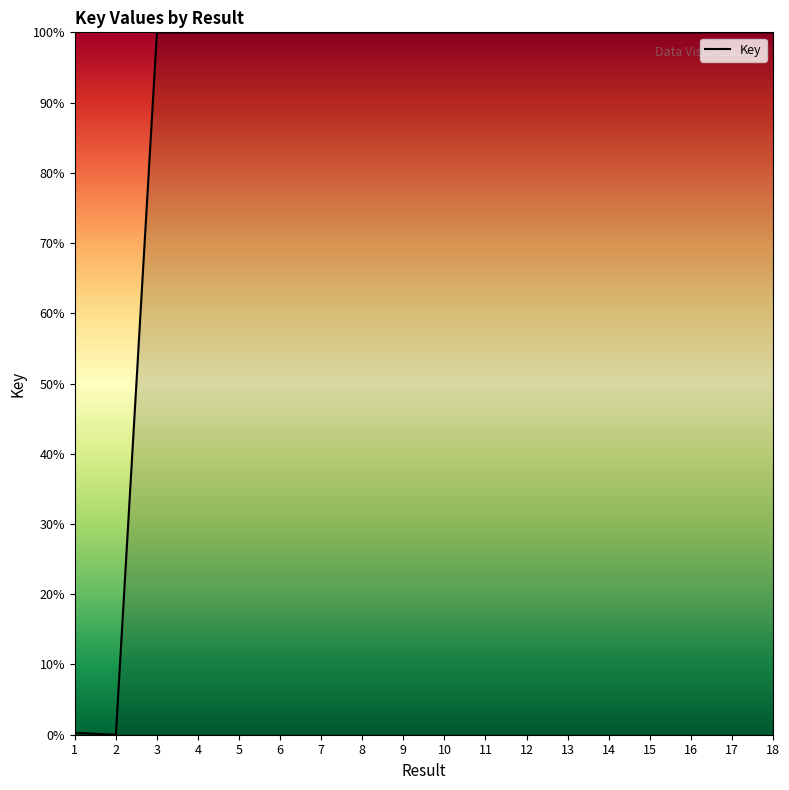

What is the maximum value shown in the chart?

100.0